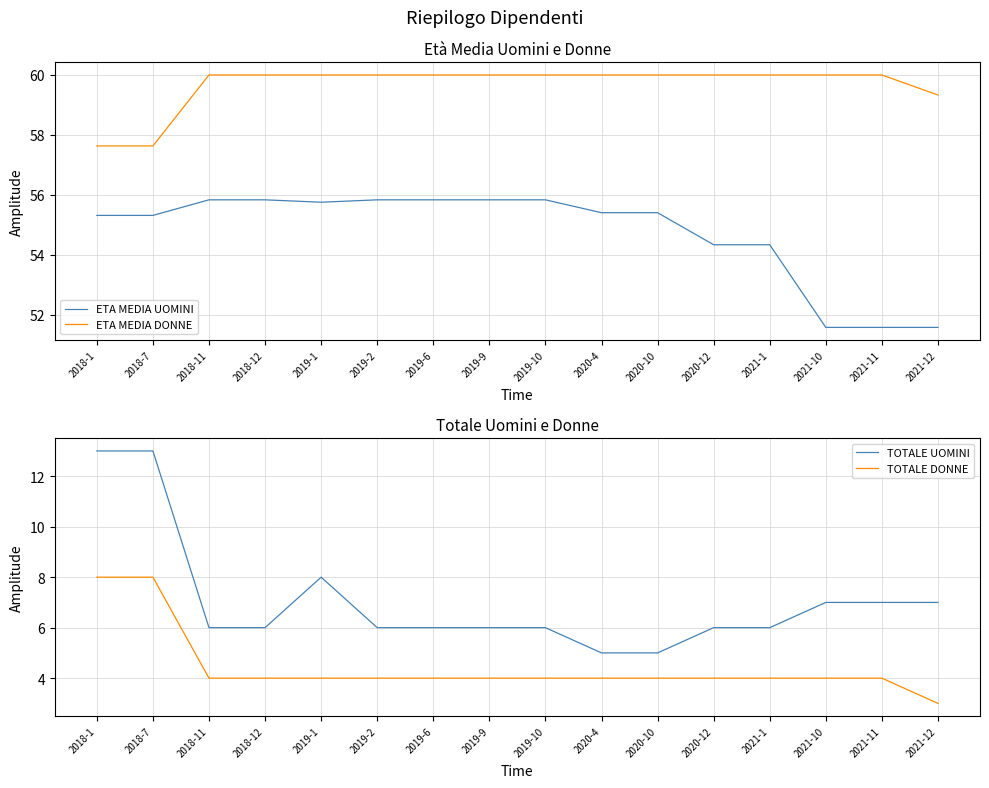

Rank the series by their maximum value, from highest to lowest.

ETA MEDIA DONNE, ETA MEDIA UOMINI, TOTALE UOMINI, TOTALE DONNE